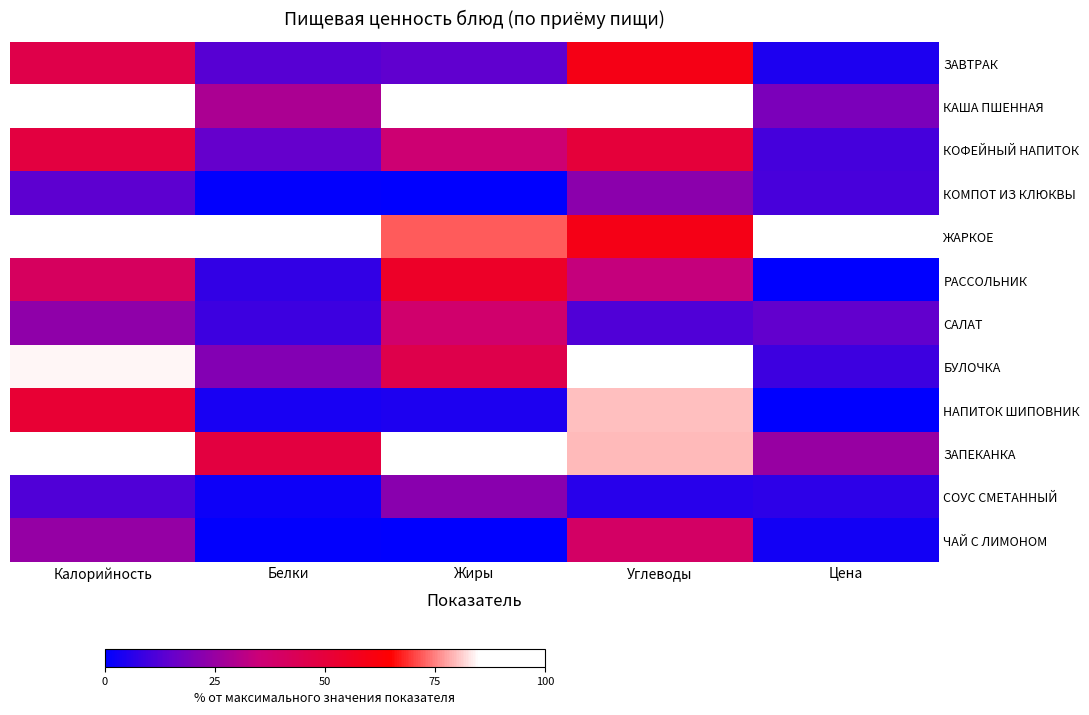

Reading left to right, what are all the values shown in this chart?

ЗАВТРАК: Калорийность=46.2	Белки=13.1	Жиры=14.3	Углеводы=59.5	Цена=4.4
КАША ПШЕННАЯ: Калорийность=96.2	Белки=28.6	Жиры=92.1	Углеводы=90.1	Цена=19.4
КОФЕЙНЫЙ НАПИТОК: Калорийность=48.7	Белки=15.1	Жиры=36.0	Углеводы=50.4	Цена=10.2
КОМПОТ ИЗ КЛЮКВЫ: Калорийность=13.9	Белки=0.6	Жиры=0.0	Углеводы=22.3	Цена=10.9
ЖАРКОЕ: Калорийность=99.7	Белки=100.0	Жиры=71.9	Углеводы=59.0	Цена=100.0
РАССОЛЬНИК: Калорийность=41.4	Белки=7.5	Жиры=54.8	Углеводы=33.9	Цена=0.0
САЛАТ: Калорийность=23.4	Белки=9.1	Жиры=37.8	Углеводы=12.0	Цена=14.7
БУЛОЧКА: Калорийность=84.2	Белки=20.7	Жиры=46.0	Углеводы=100.0	Цена=9.1
НАПИТОК ШИПОВНИК: Калорийность=51.9	Белки=3.7	Жиры=4.5	Углеводы=80.0	Цена=0.0
ЗАПЕКАНКА: Калорийность=100.0	Белки=48.7	Жиры=100.0	Углеводы=79.3	Цена=25.0
СОУС СМЕТАННЫЙ: Калорийность=11.9	Белки=2.2	Жиры=22.2	Углеводы=6.2	Цена=6.7
ЧАЙ С ЛИМОНОМ: Калорийность=24.4	Белки=0.7	Жиры=0.3	Углеводы=39.8	Цена=3.0